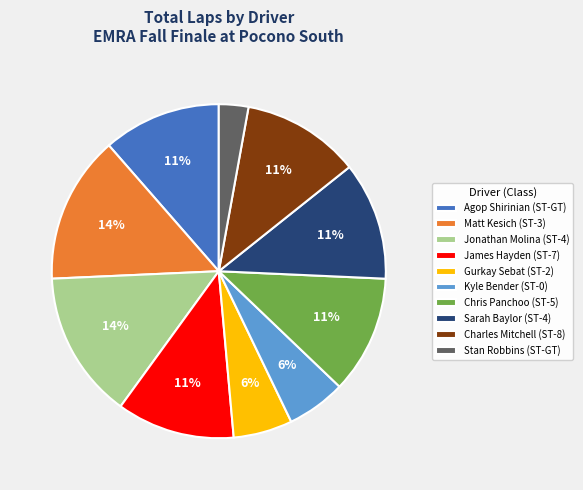

The James Hayden (ST-7) slice represents 11% of the pie. True or false?

True